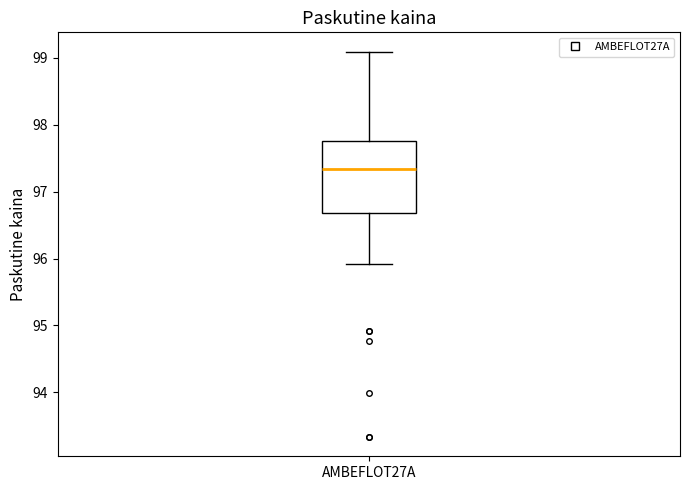

Transcribe this box plot: give where the median line is, the range the box spans, and where the two whiskers end, as read against the y-axis. The values are not printed on the chart, so give them approximately, as read against the axis.

median 97.3, box 96.7 to 97.8, whiskers 95.9 to 99.1